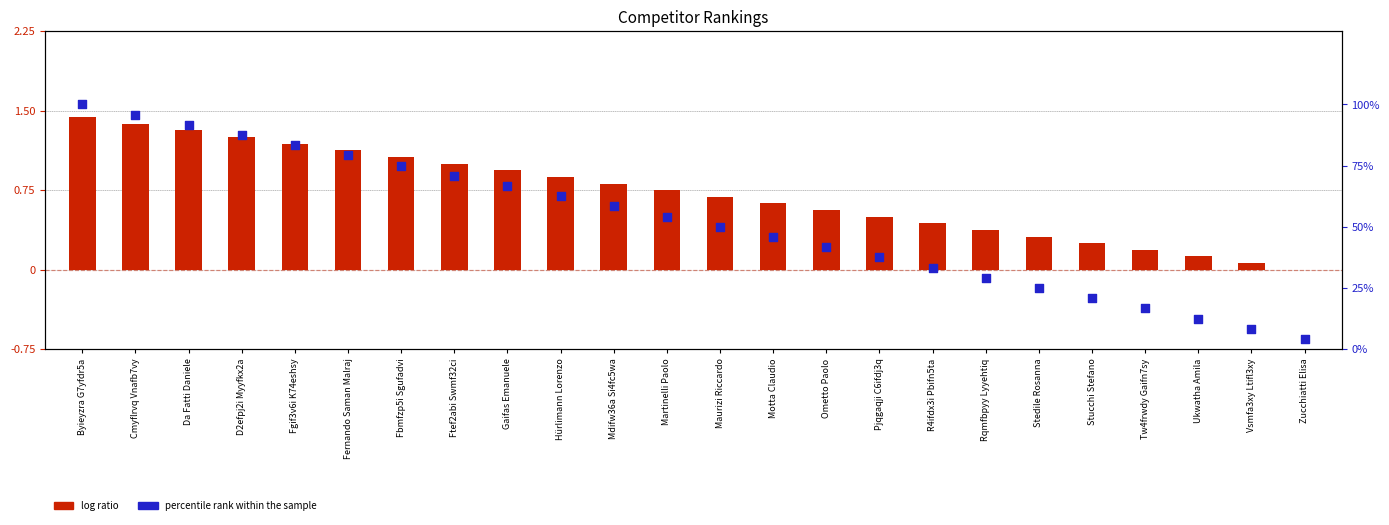

What is the total value across all series at Martinelli Paolo?

54.9